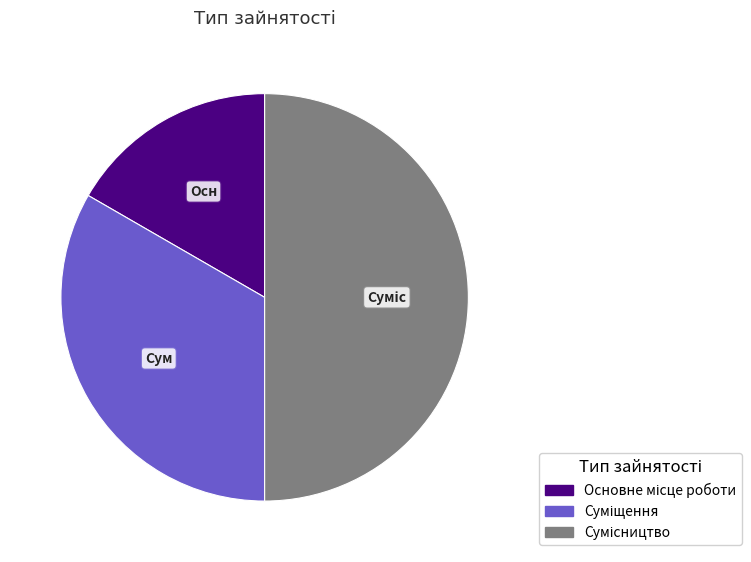

To the nearest percent, what percentage of the pie is Сумісництво?

50%